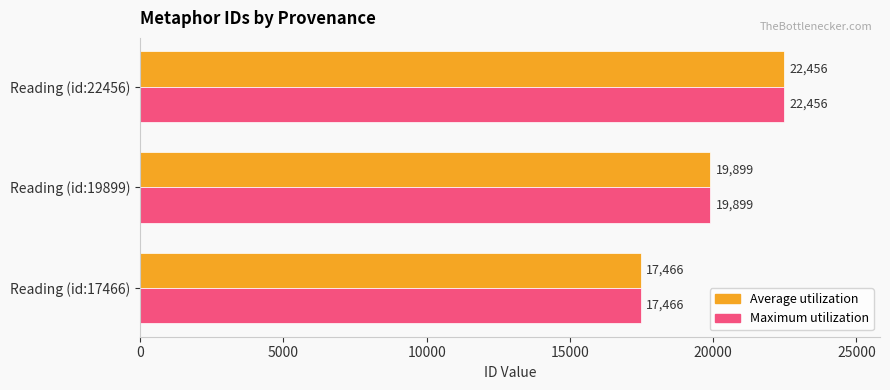

Which category has the highest value across all series?

Reading (id:22456)